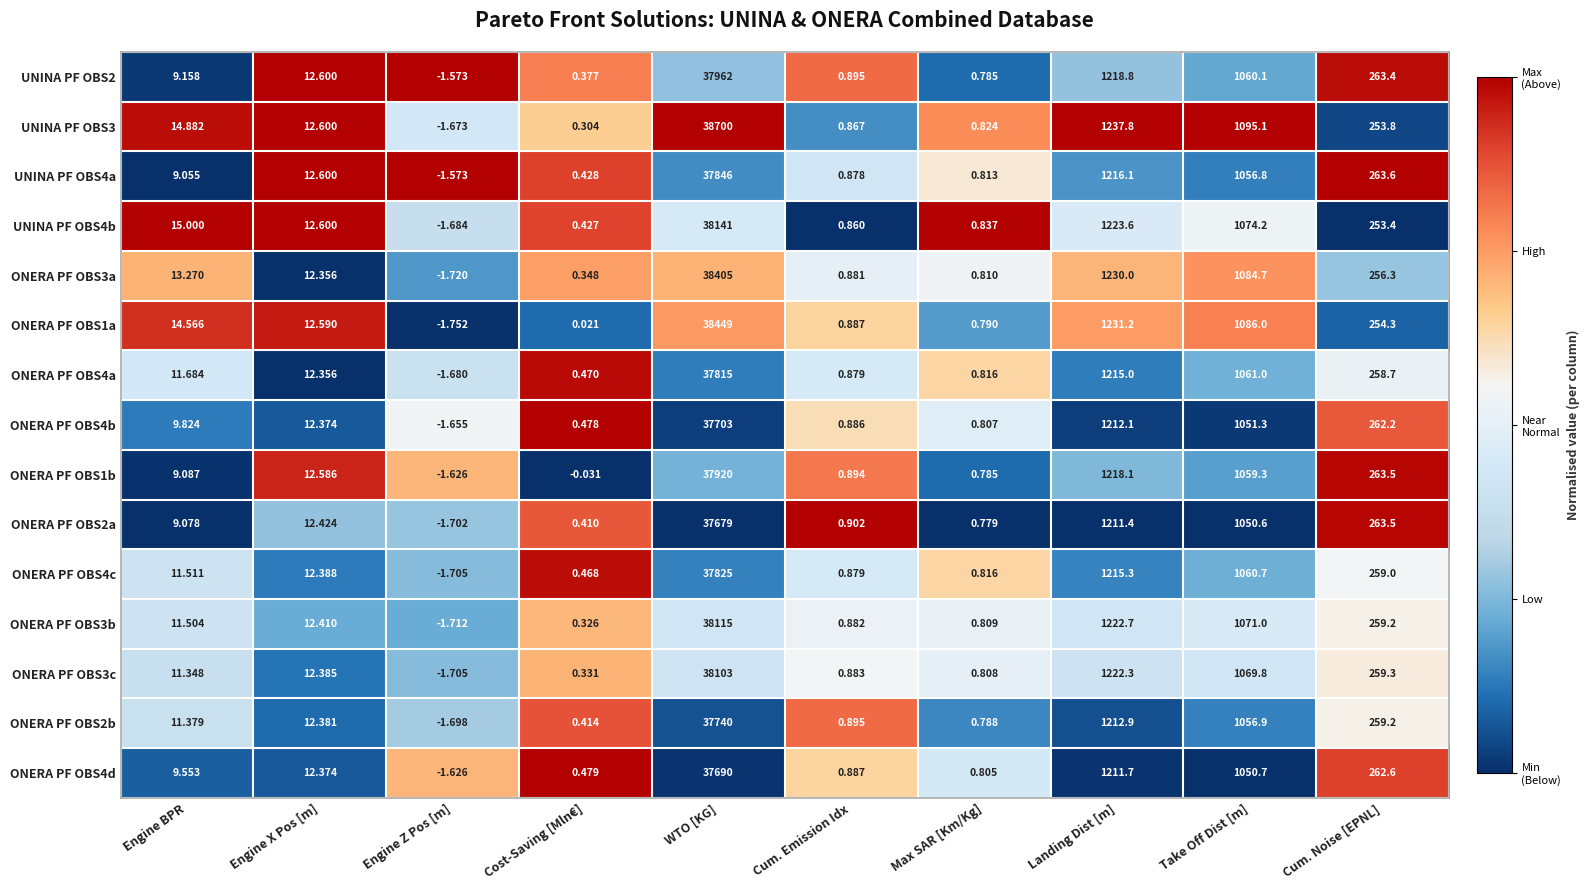

What is the maximum value shown in the chart?

38700.0